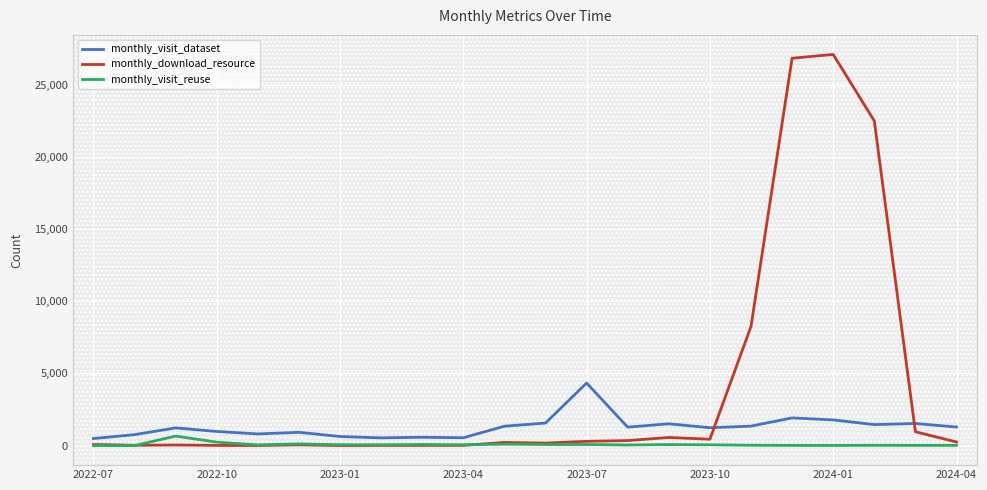

List the series in order of their peak value, lowest first.

monthly_visit_reuse, monthly_visit_dataset, monthly_download_resource